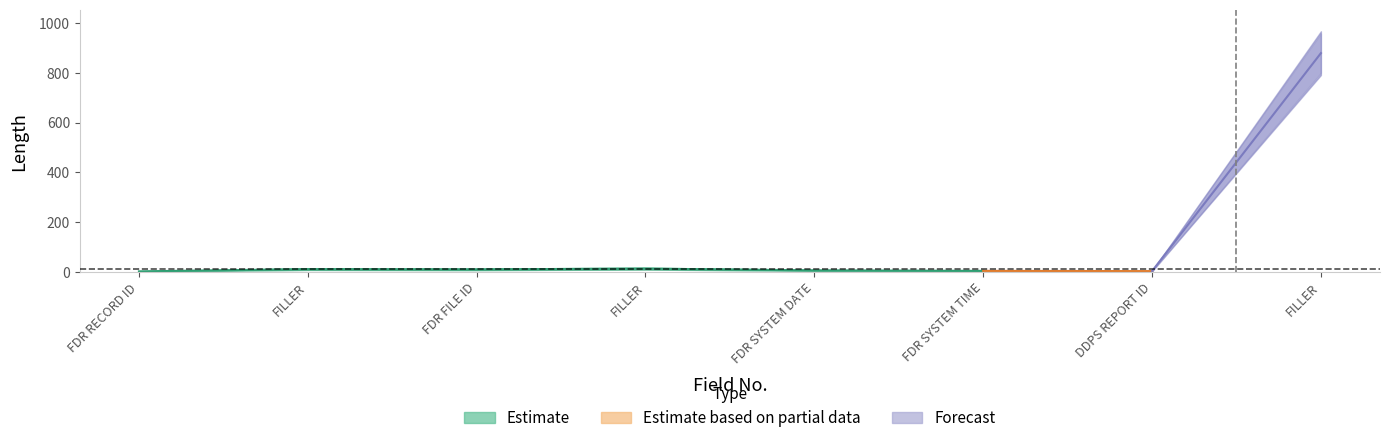

What is the maximum value shown in the chart?

958